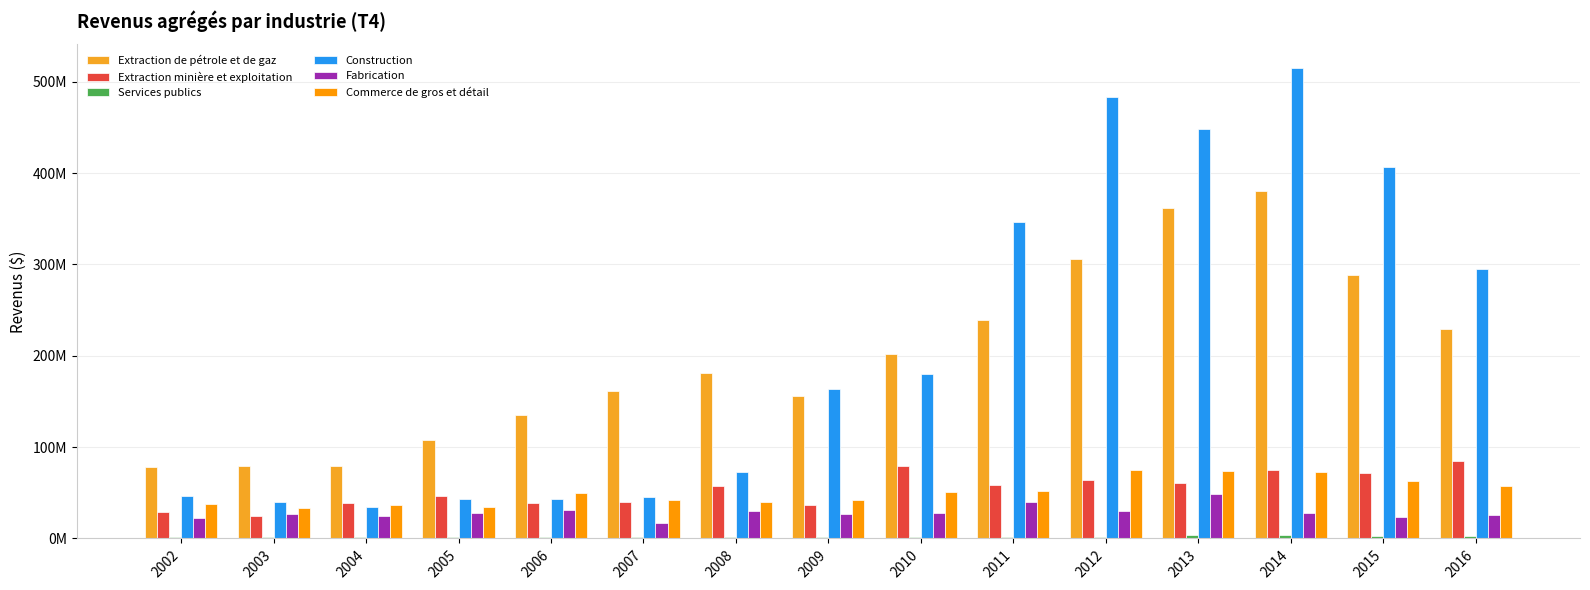

Does the chart contain stacked bars?

No